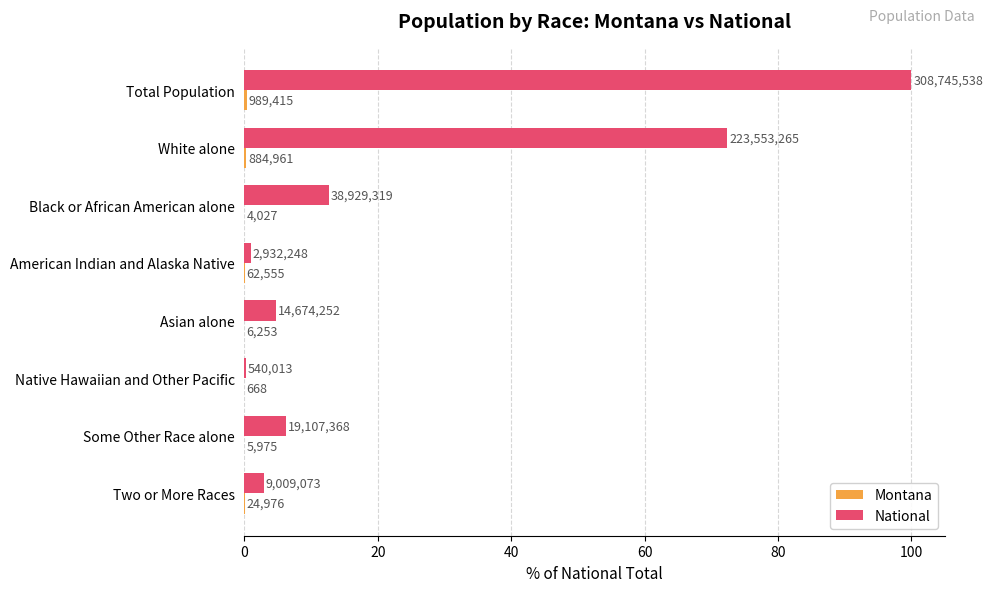

How many series are shown in this chart?

2